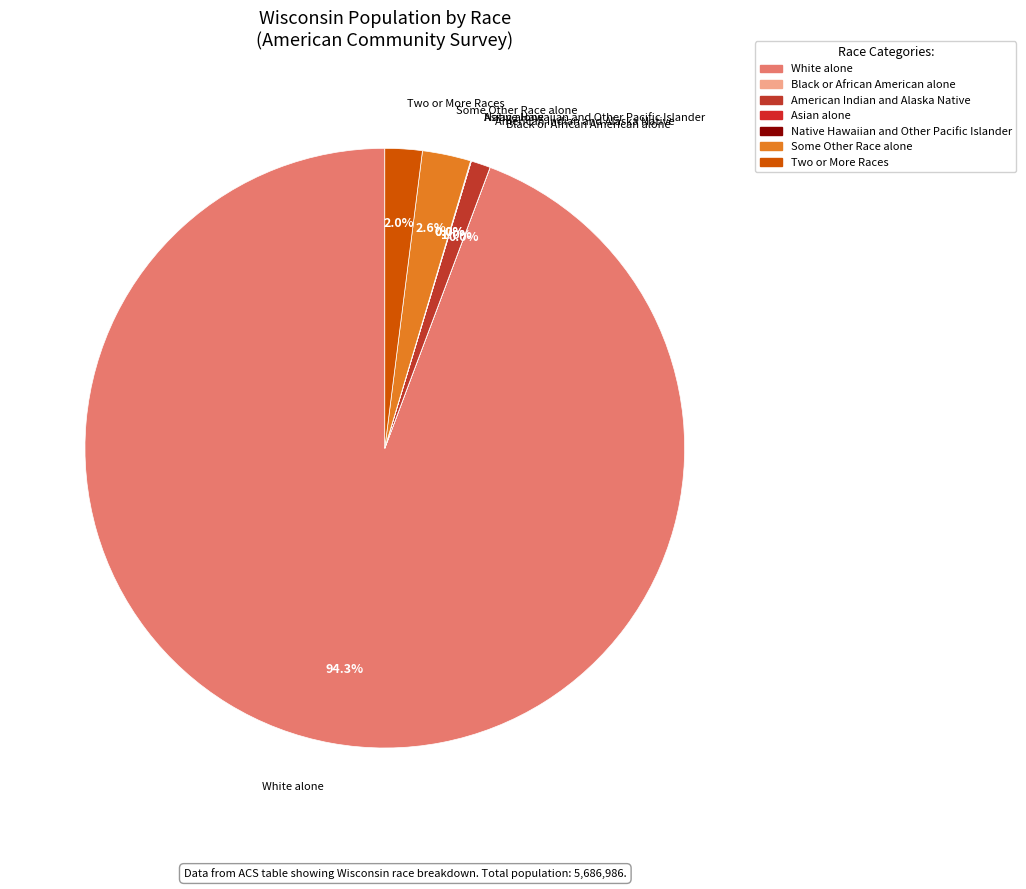

True or false: White alone accounts for 99% of the total.

False